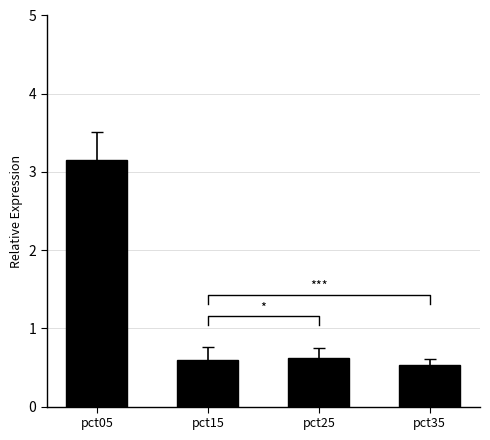

The value at pct05 is 3.2. True or false?

True